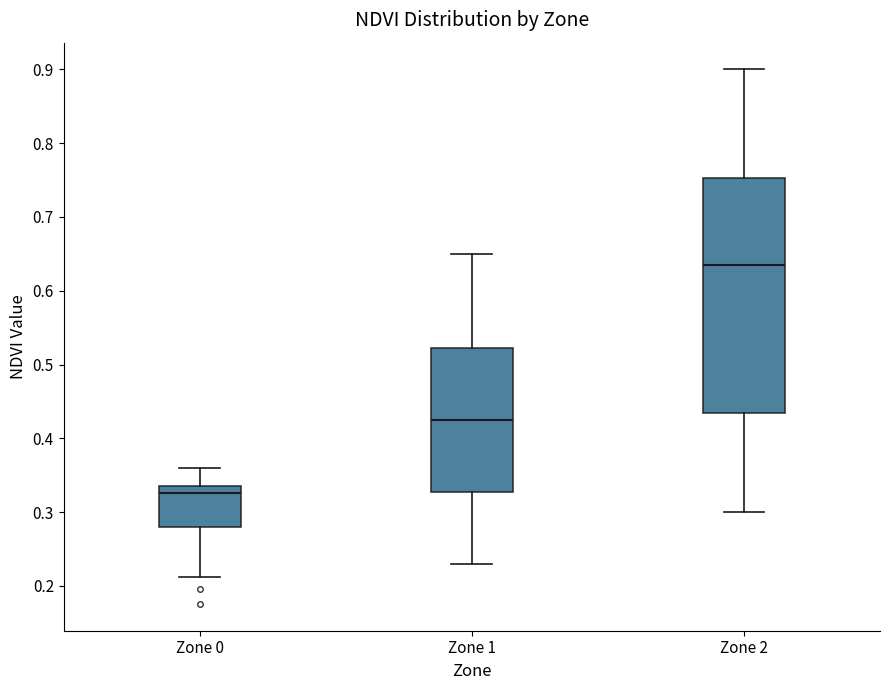

Which box is the tallest, from its lower edge to its upper edge?

Zone 2